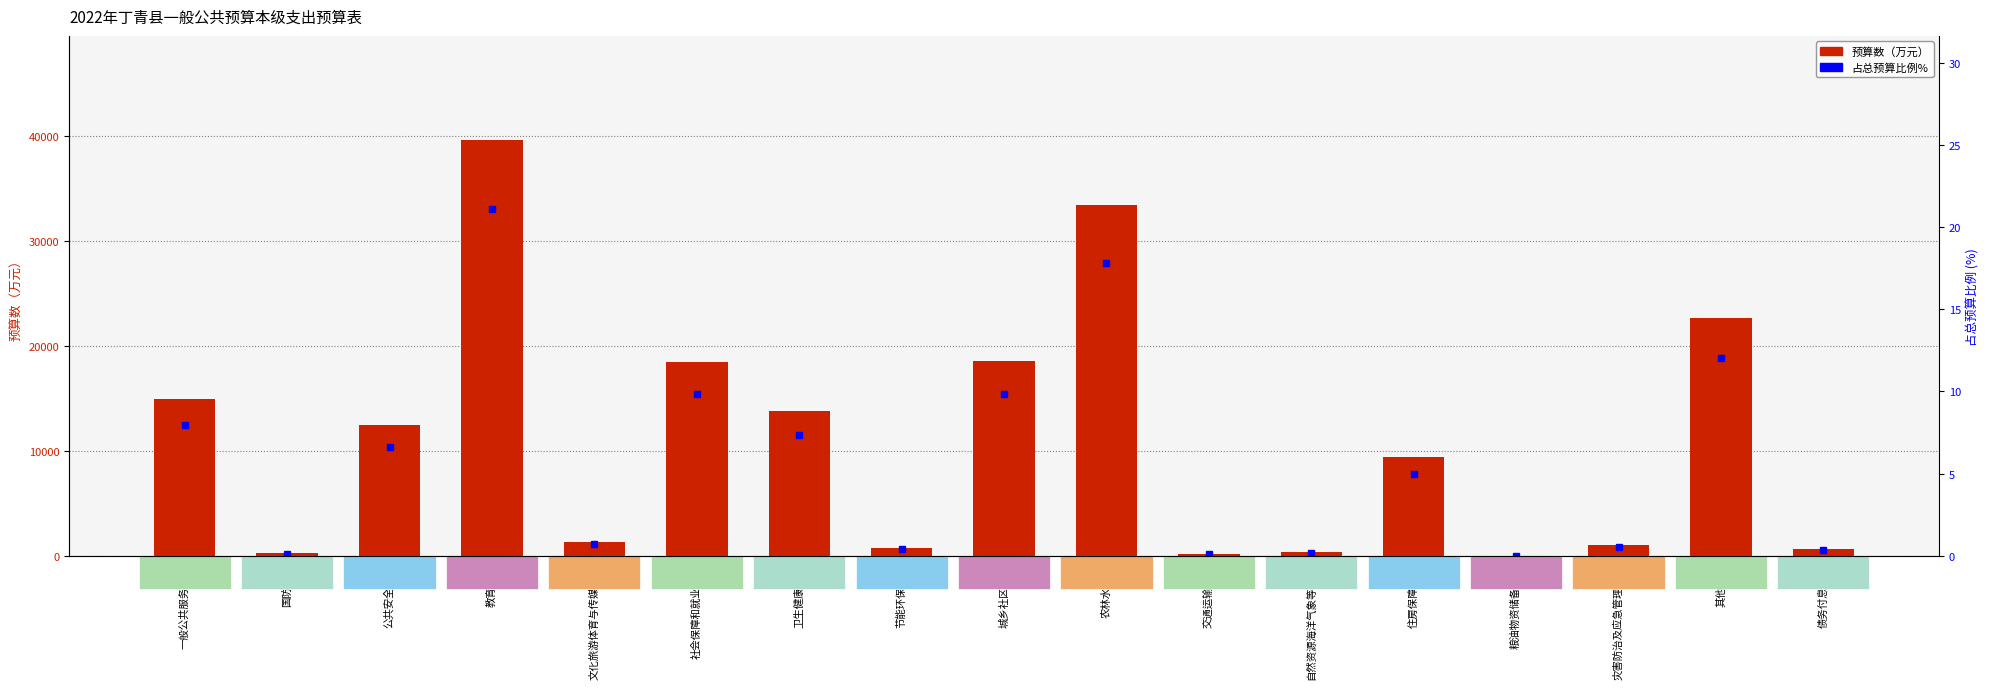

How many values in the 预算数 series exceed 9407?

9